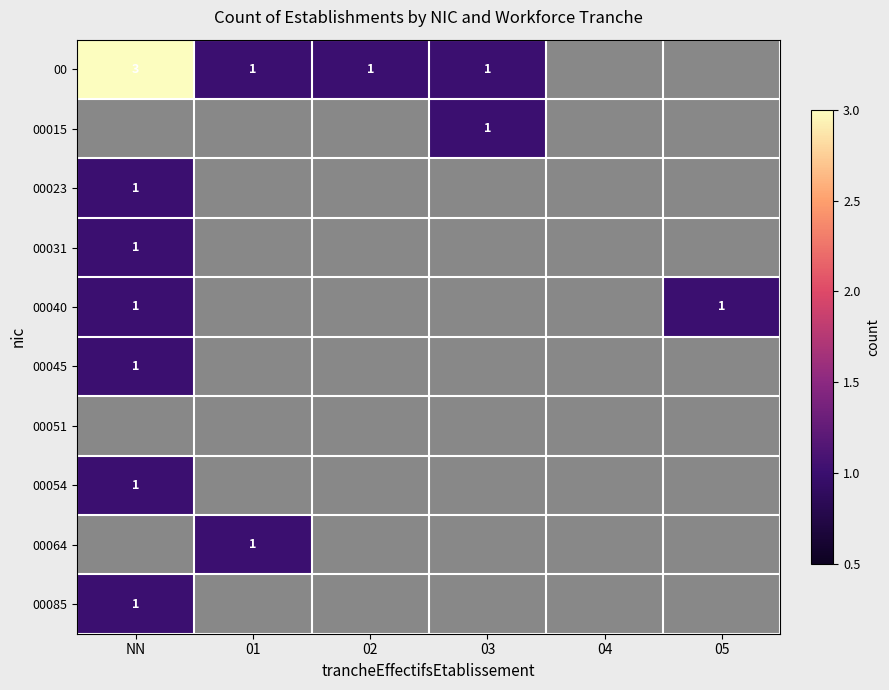

The 00045 series shows 0 at NN. True or false?

False